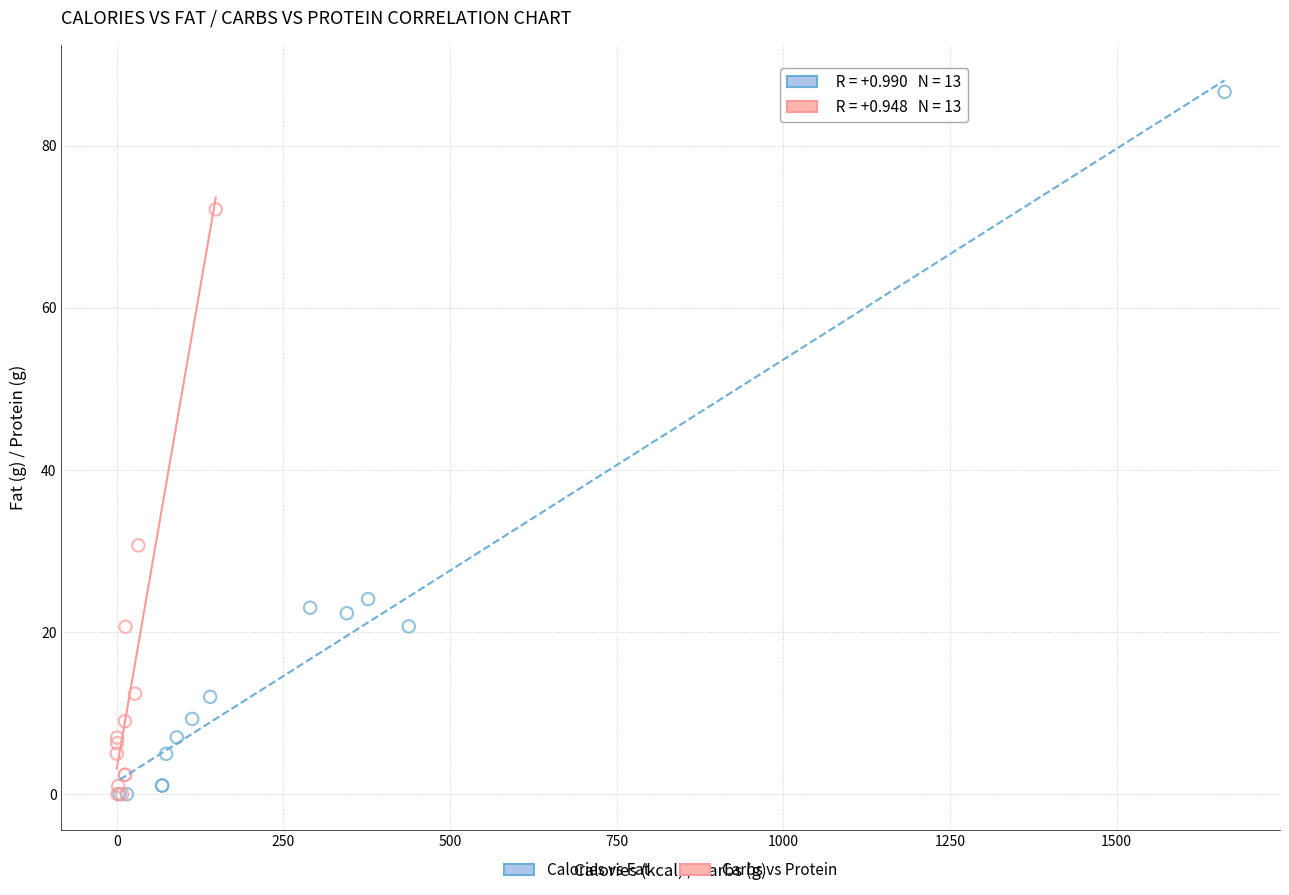

Which series contains the highest Y value?

Calories vs Fat